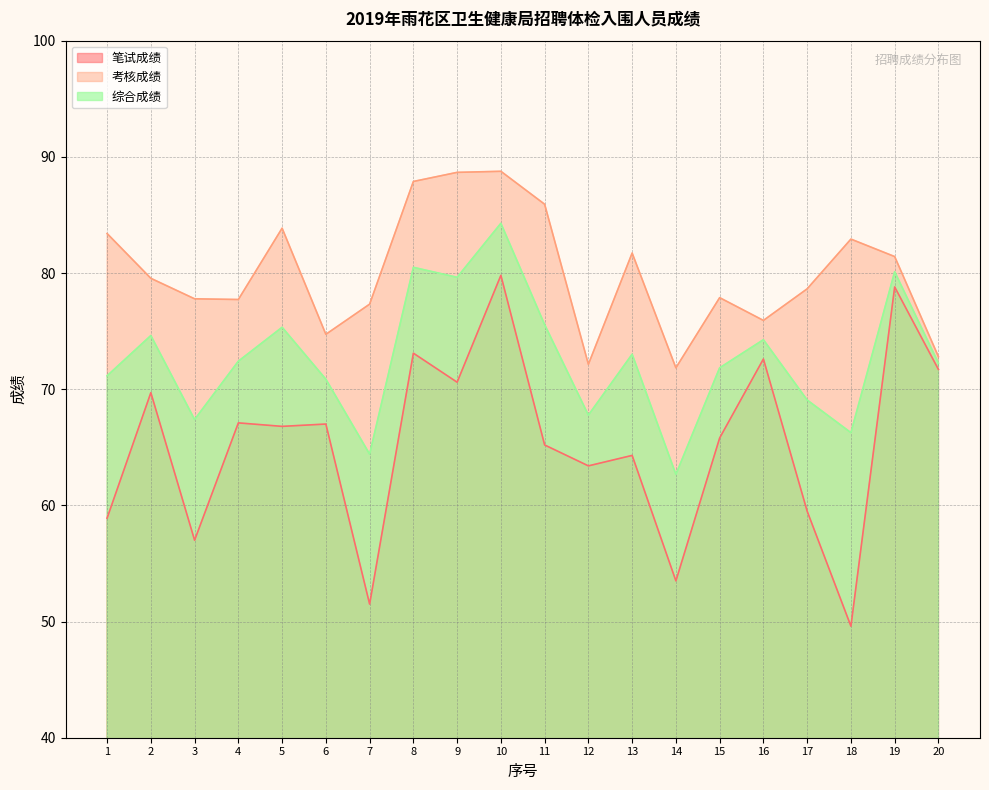

At which category is the sum across all series the highest?

10